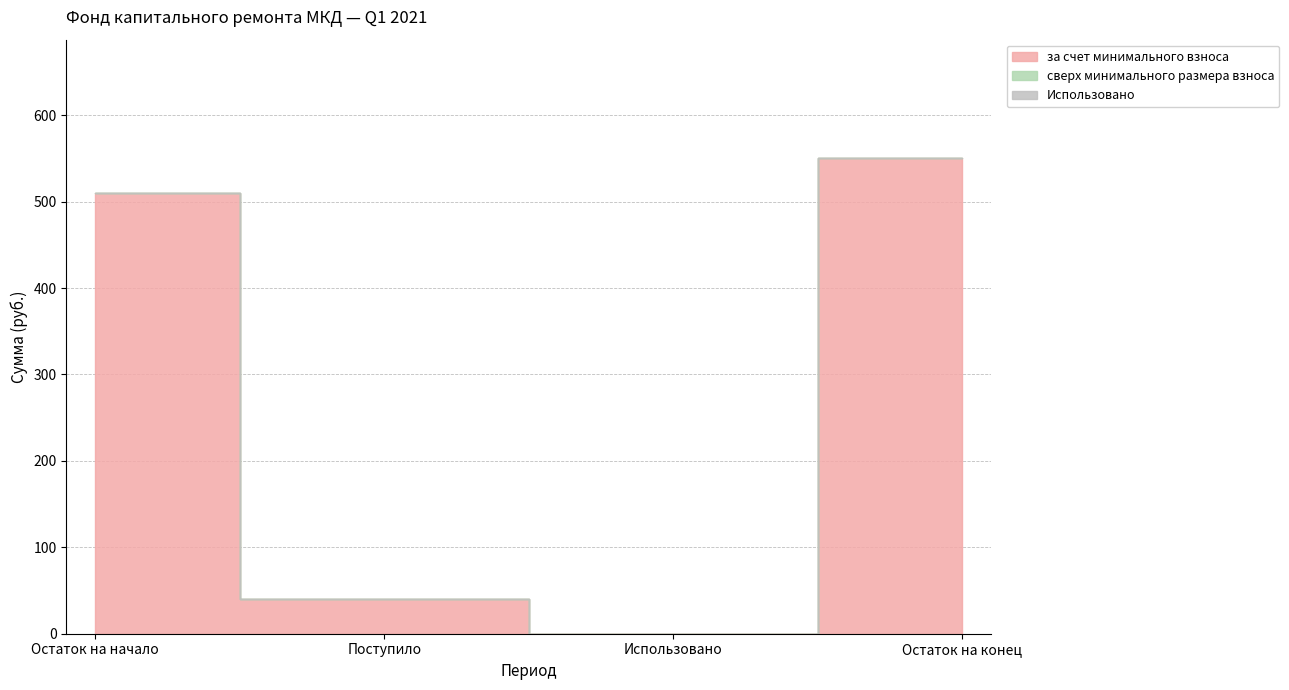

True or false: Использовано and за счет минимального взноса cross at least once.

False